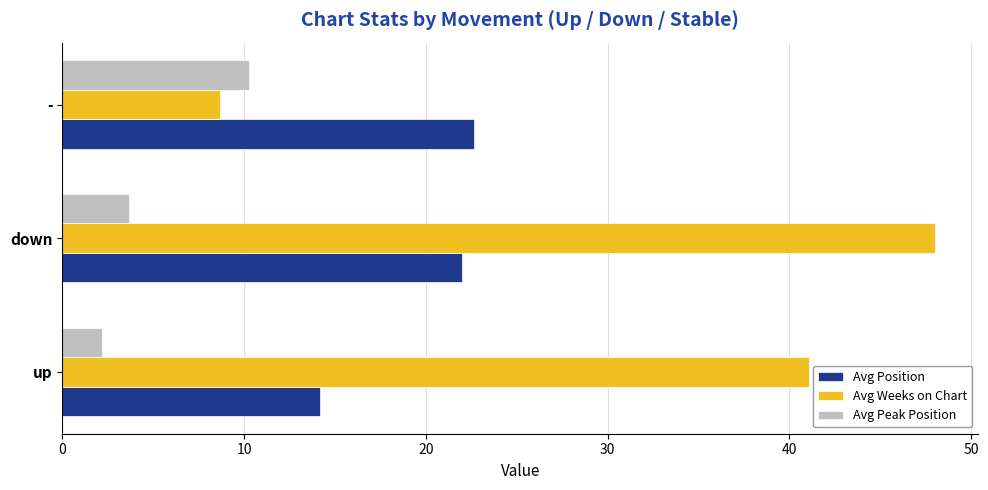

What is the sum of all Avg Peak Position values?

16.2